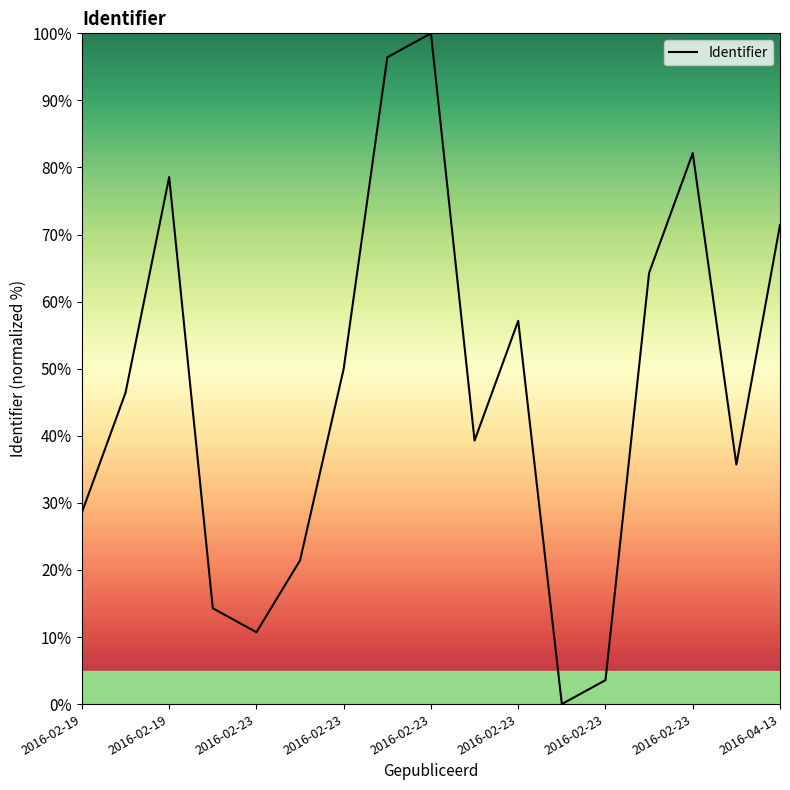

What is the maximum value shown in the chart?

100.0